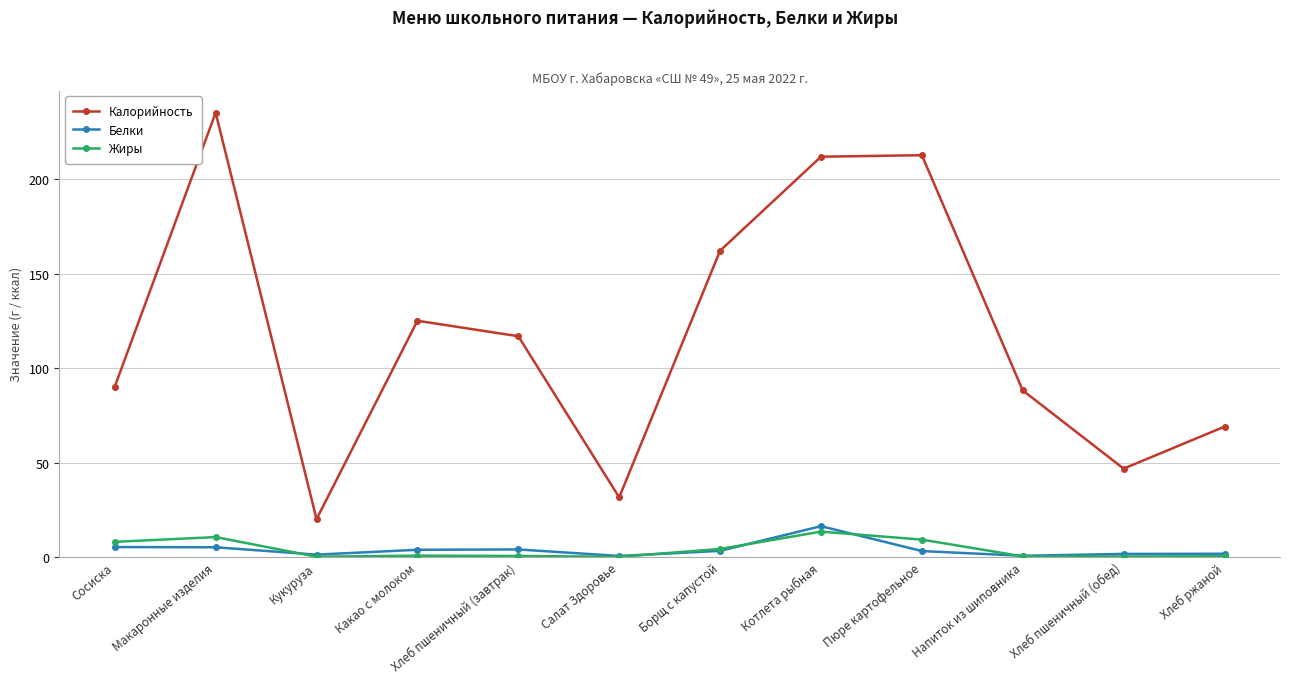

True or false: Белки and Калорийность intersect in this chart.

False